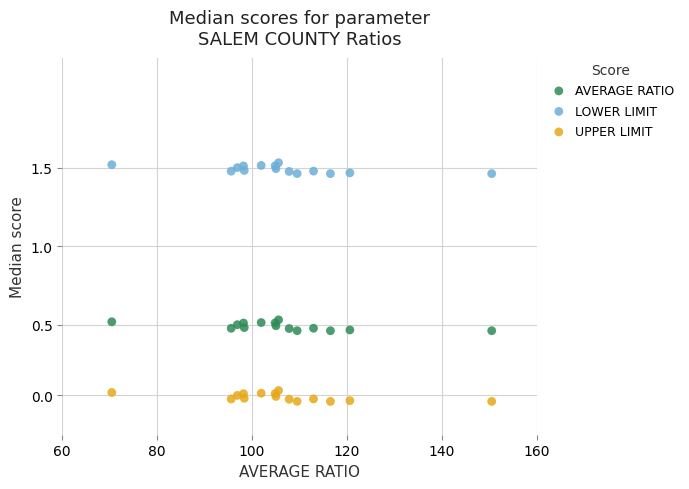

What are all the series names shown in the legend?

AVERAGE RATIO, LOWER LIMIT, UPPER LIMIT